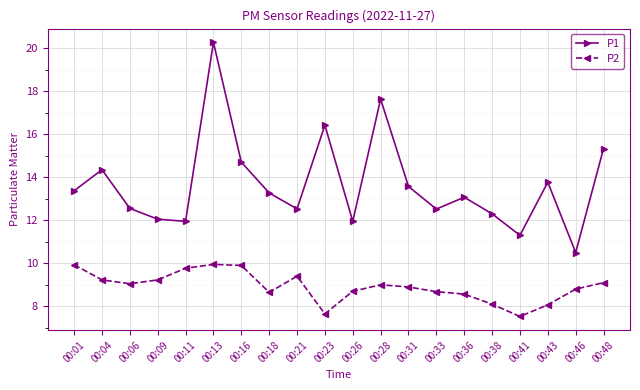

True or false: P2 and P1 intersect in this chart.

False